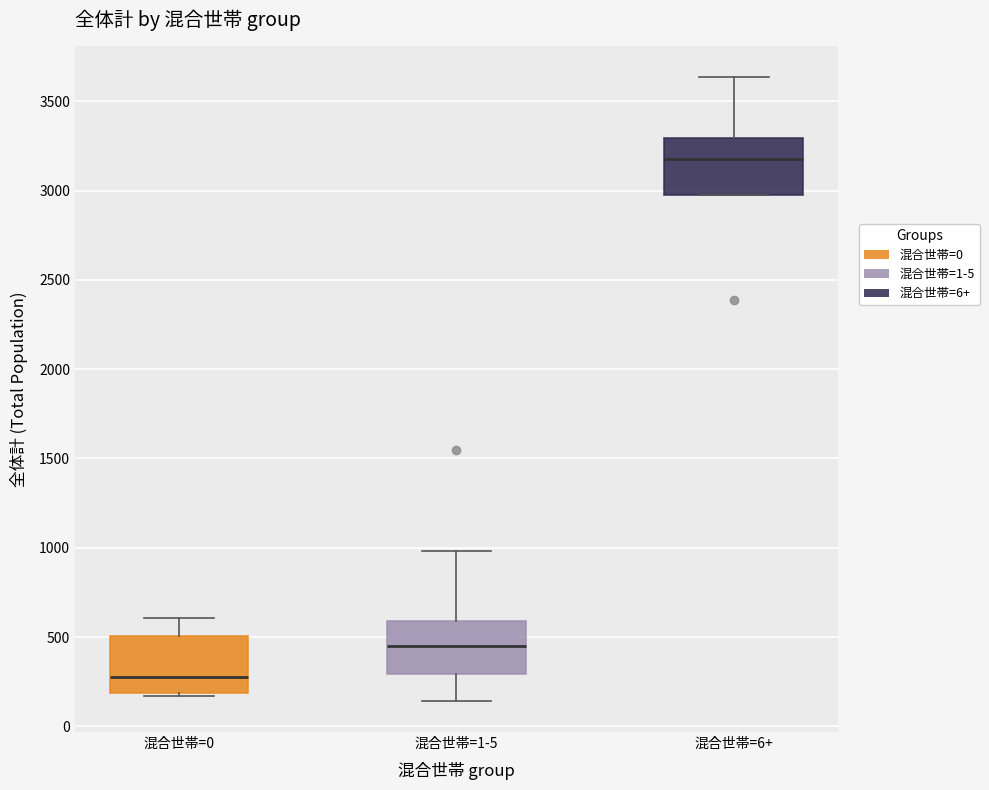

Which box has the highest median line?

混合世帯=6+